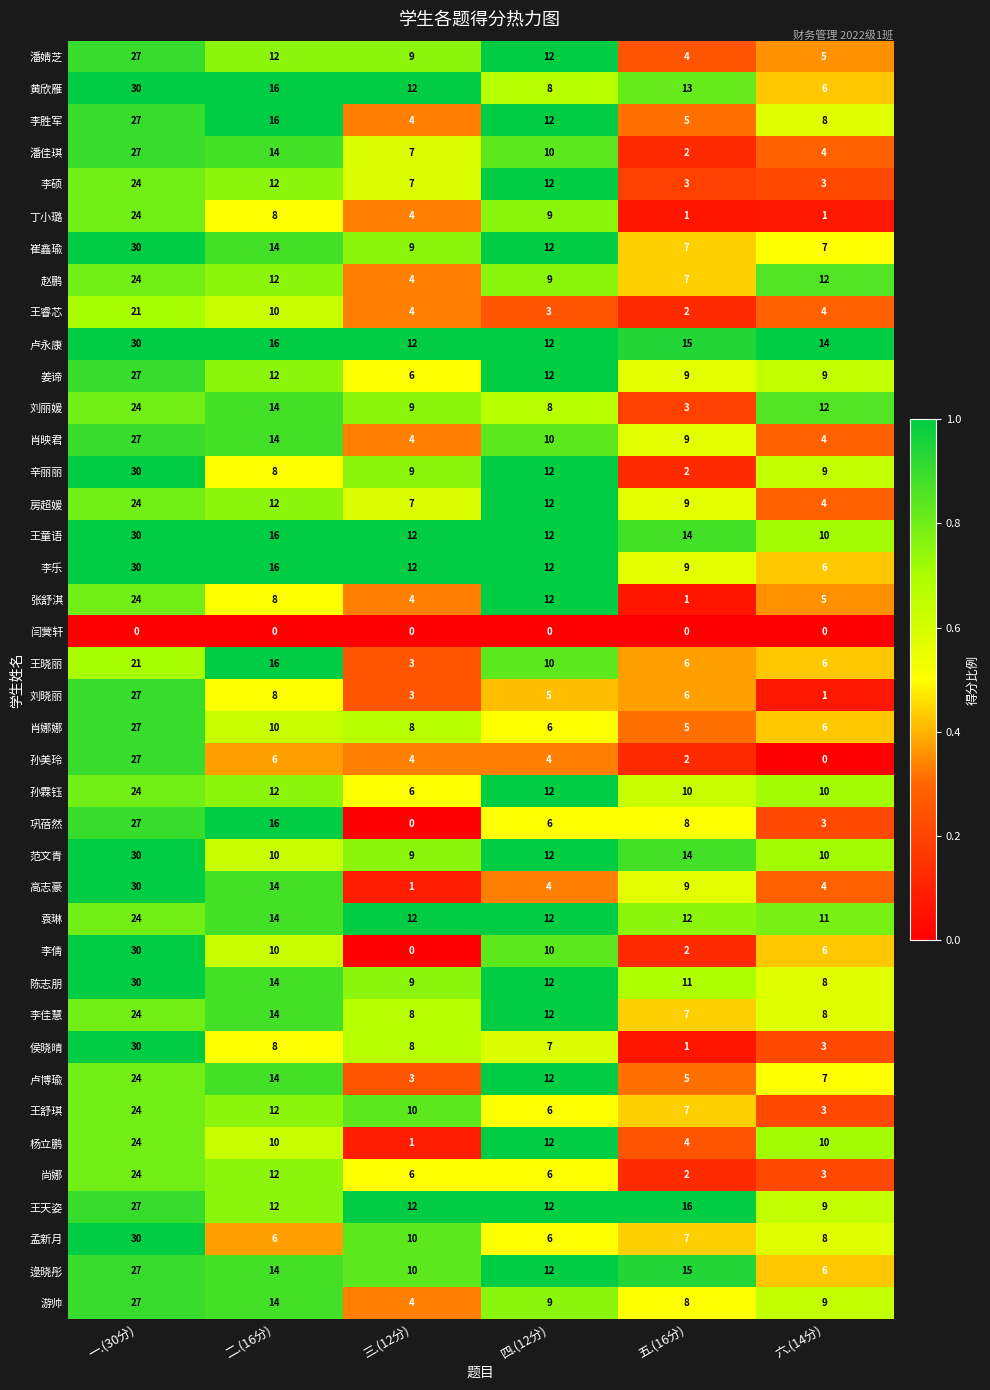

Between 二.(16分) and 六.(14分), which series saw the biggest shift?

巩蓓然